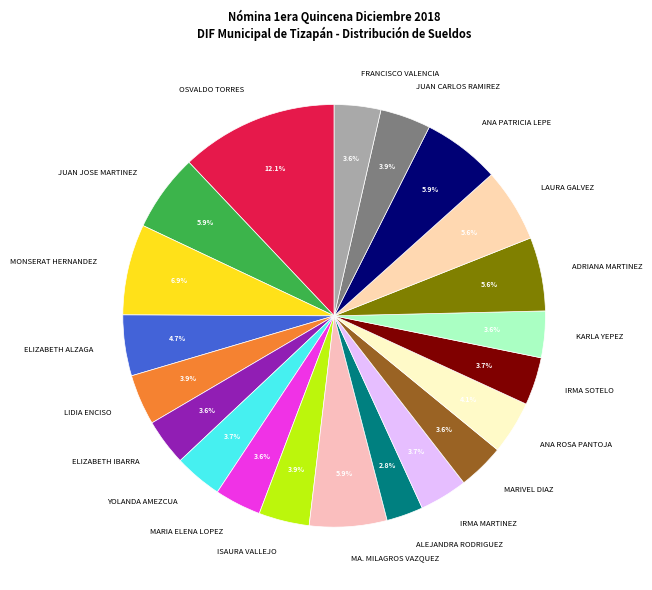

What is the largest slice in the pie chart?

OSVALDO TORRES